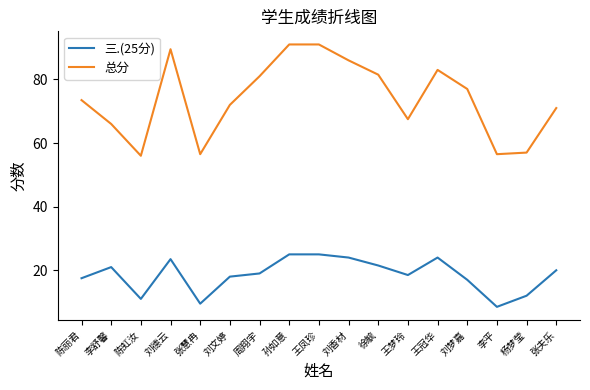

Which series changed the most between 张慧冉 and 刘香材?

总分